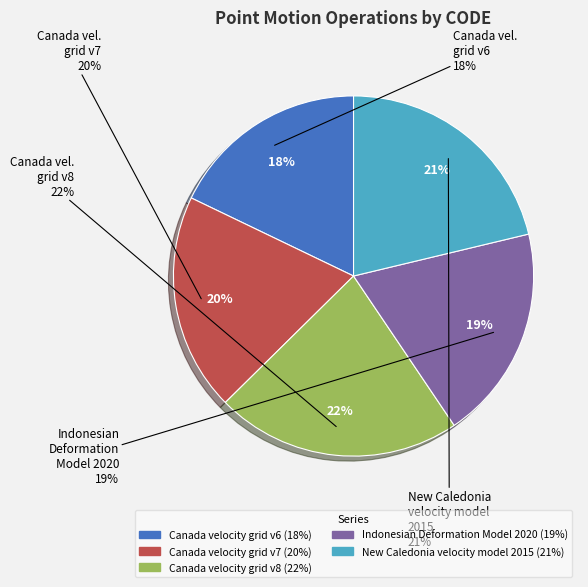

What is the largest slice in the pie chart?

Canada velocity grid v8